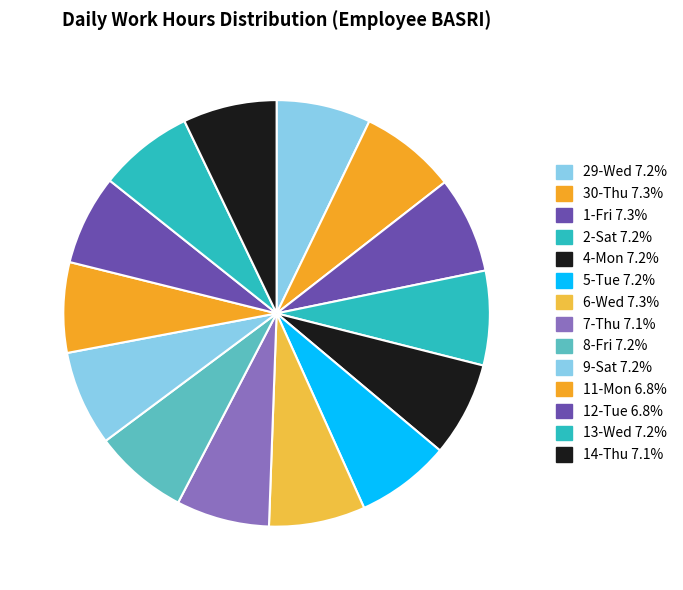

What percentage is NOT represented by 7-Thu?

92.9%